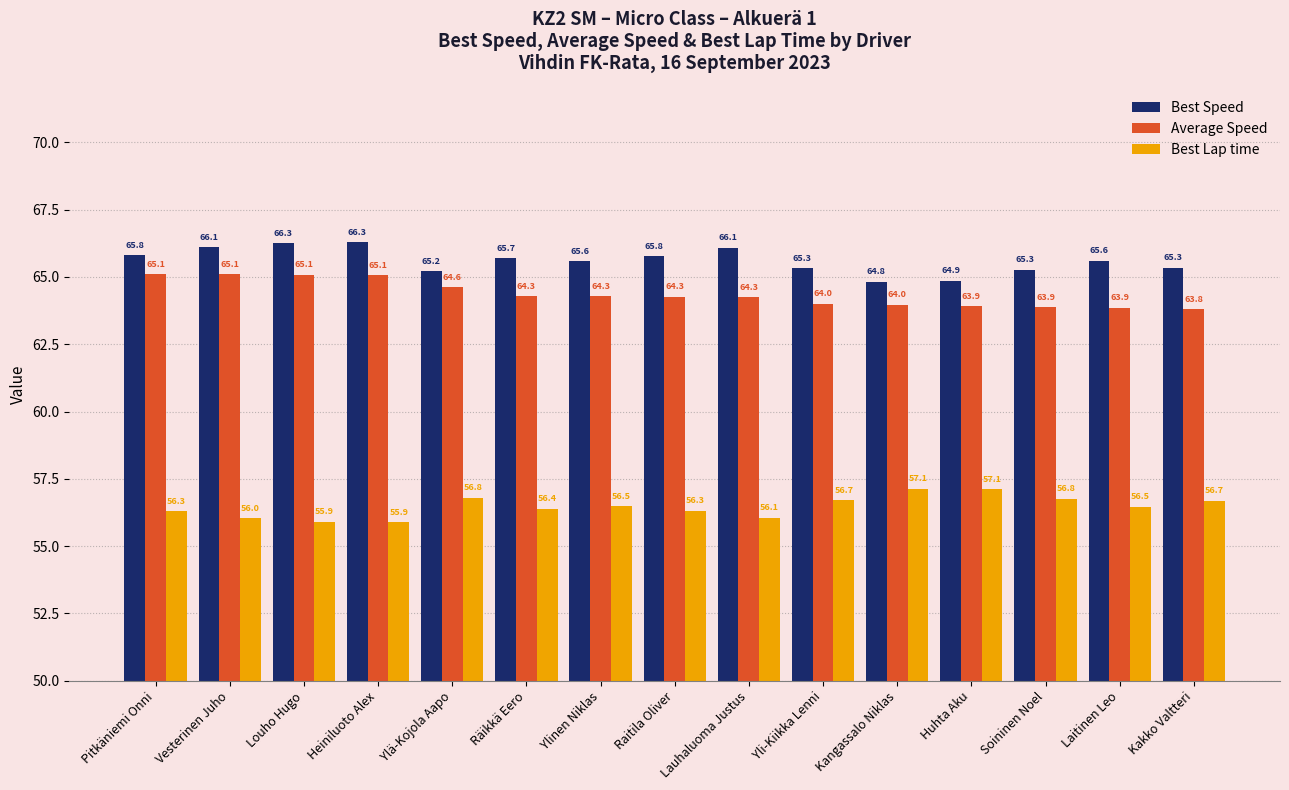

Reading right to left, transcribe all the data shown in this chart.

Best Speed: Kakko Valtteri=65.3	Laitinen Leo=65.6	Soininen Noel=65.3	Huhta Aku=64.9	Kangassalo Niklas=64.8	Yli-Kiikka Lenni=65.3	Lauhaluoma Justus=66.1	Raitila Oliver=65.8	Ylinen Niklas=65.6	Räikkä Eero=65.7	Ylä-Kojola Aapo=65.2	Heiniluoto Alex=66.3	Louho Hugo=66.3	Vesterinen Juho=66.1	Pitkäniemi Onni=65.8
Average Speed: Kakko Valtteri=63.8	Laitinen Leo=63.9	Soininen Noel=63.9	Huhta Aku=63.9	Kangassalo Niklas=64.0	Yli-Kiikka Lenni=64.0	Lauhaluoma Justus=64.3	Raitila Oliver=64.3	Ylinen Niklas=64.3	Räikkä Eero=64.3	Ylä-Kojola Aapo=64.6	Heiniluoto Alex=65.1	Louho Hugo=65.1	Vesterinen Juho=65.1	Pitkäniemi Onni=65.1
Best Lap time: Kakko Valtteri=56.7	Laitinen Leo=56.5	Soininen Noel=56.8	Huhta Aku=57.1	Kangassalo Niklas=57.1	Yli-Kiikka Lenni=56.7	Lauhaluoma Justus=56.1	Raitila Oliver=56.3	Ylinen Niklas=56.5	Räikkä Eero=56.4	Ylä-Kojola Aapo=56.8	Heiniluoto Alex=55.9	Louho Hugo=55.9	Vesterinen Juho=56.0	Pitkäniemi Onni=56.3